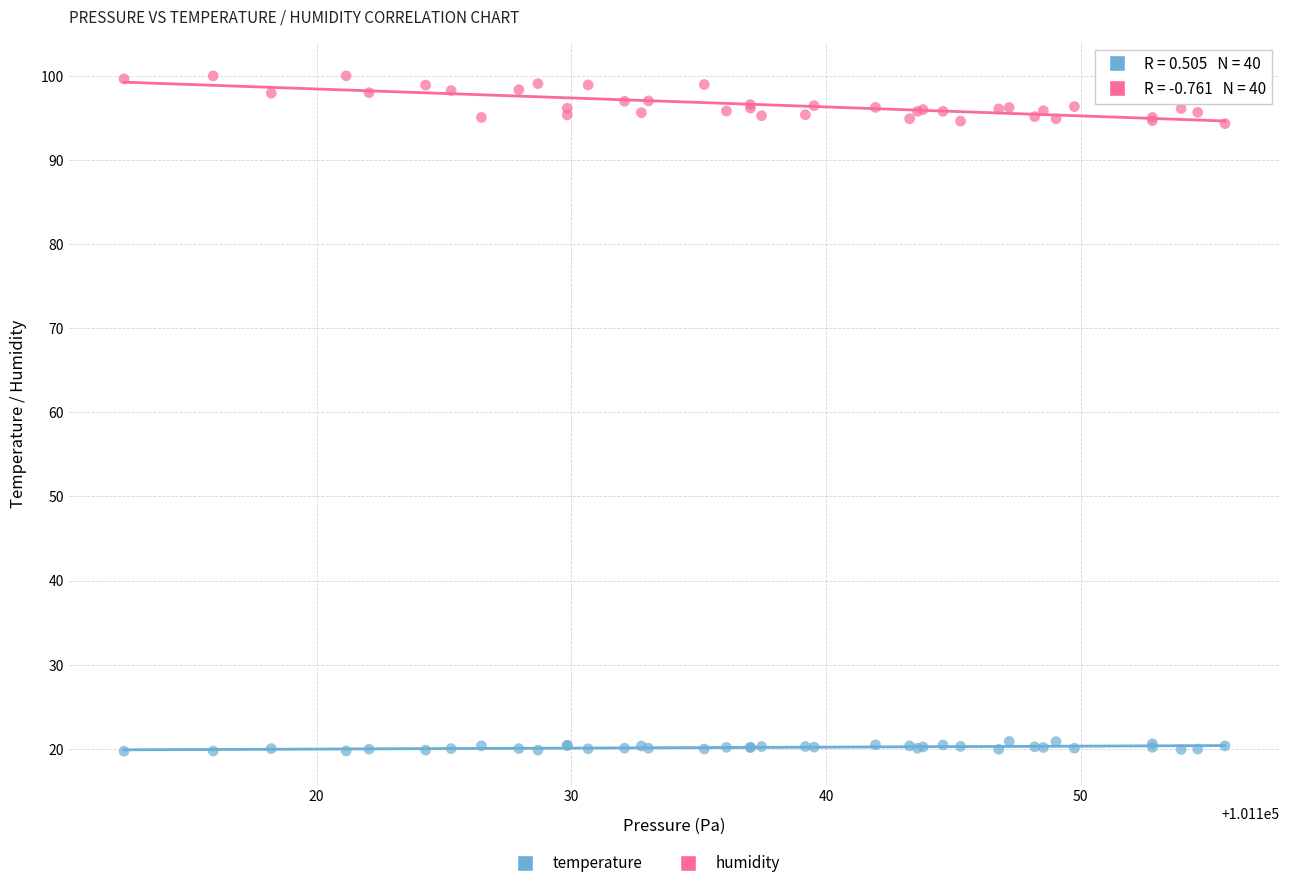

What is the X range (max minus min) for the scatter plot?

43.2